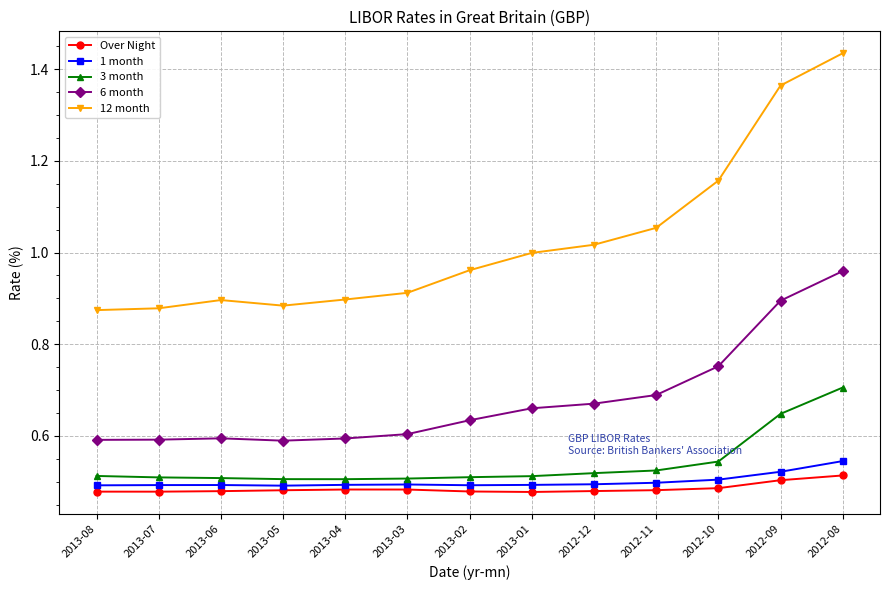

True or false: 12 month and Over Night intersect in this chart.

False